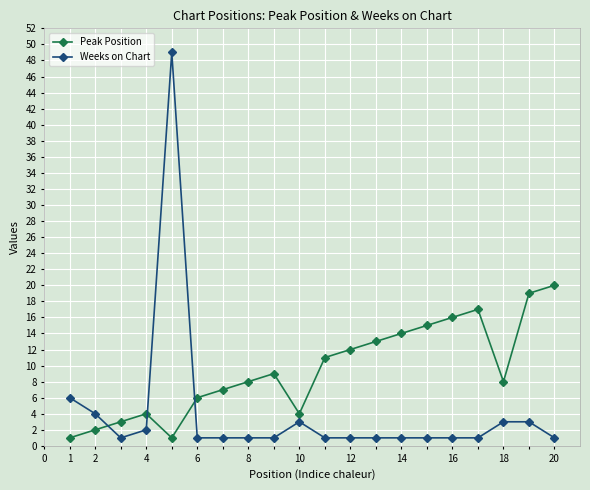

Which series has the widest spread of values?

Weeks on Chart